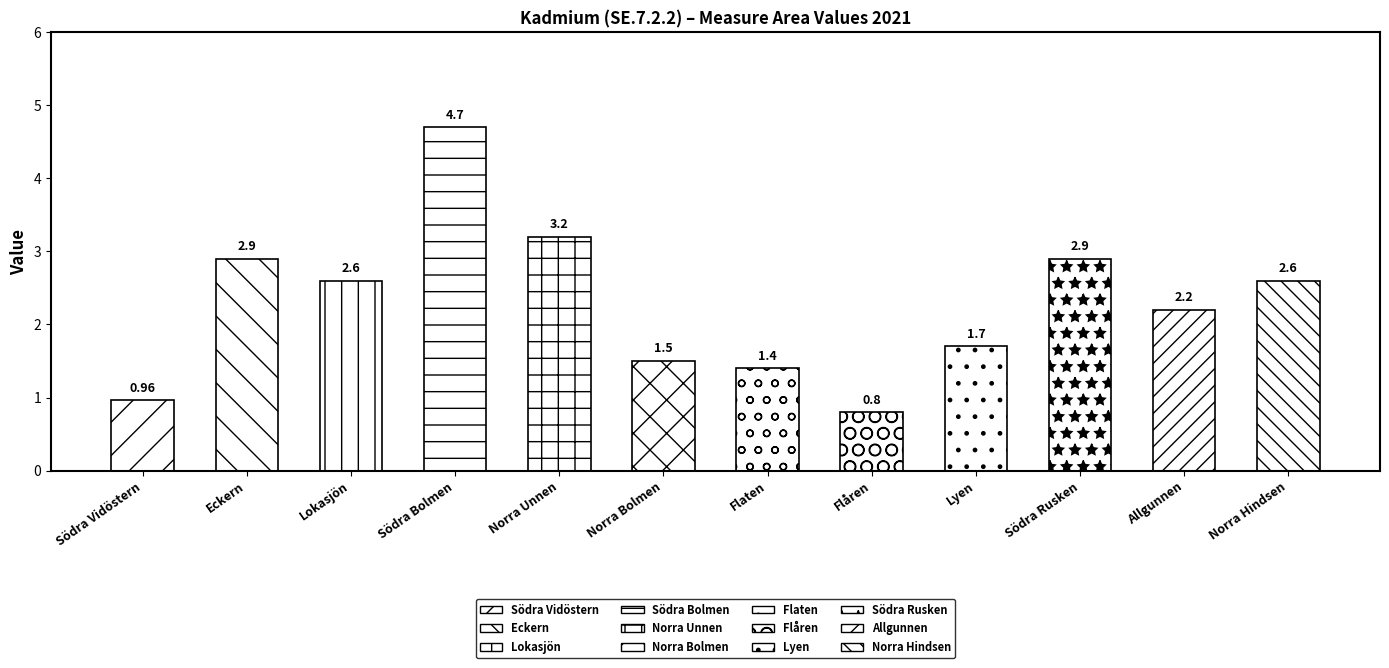

At which label is the value closest to 2?

658. Allgunnen